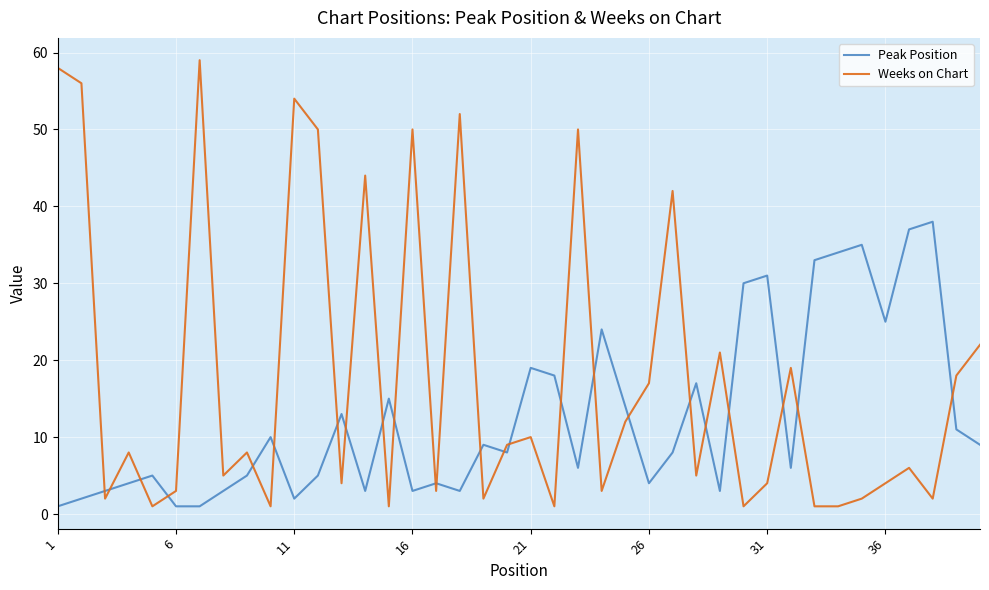

What is the highest value of the Weeks on Chart series?

59